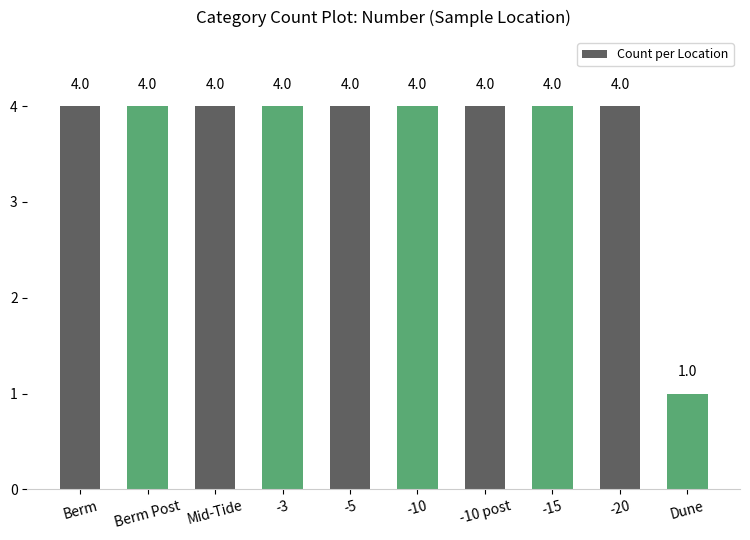

Does the chart contain any negative values?

No